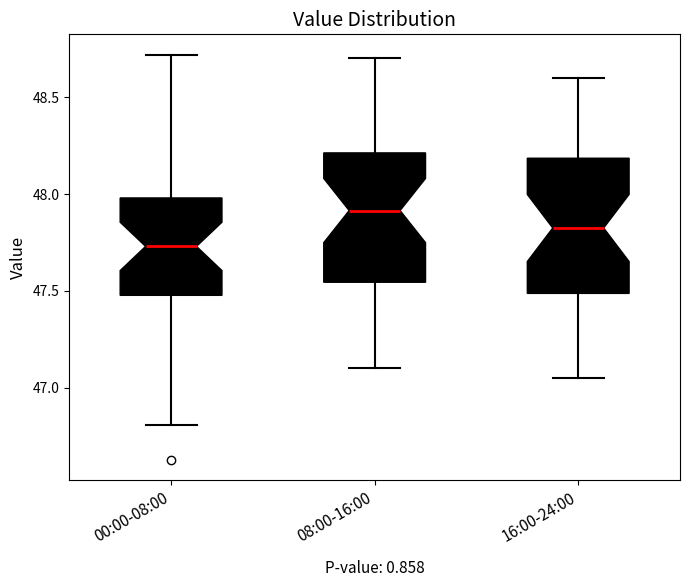

Where is the lower edge of the box for 16:00-24:00 on the y-axis? The values are not printed on the chart, so give them approximately, as read against the axis.

47.50